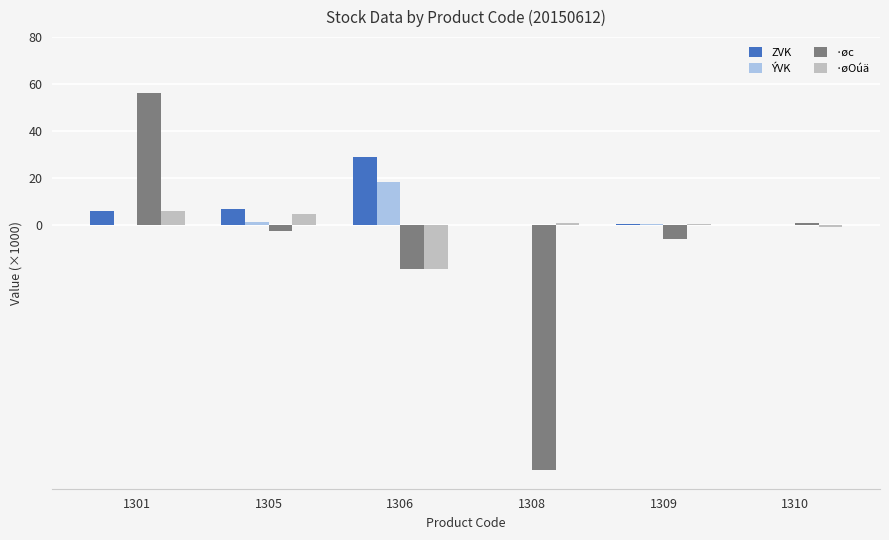

What is the difference between the ·øc values at 1310 and 1301?

55.3